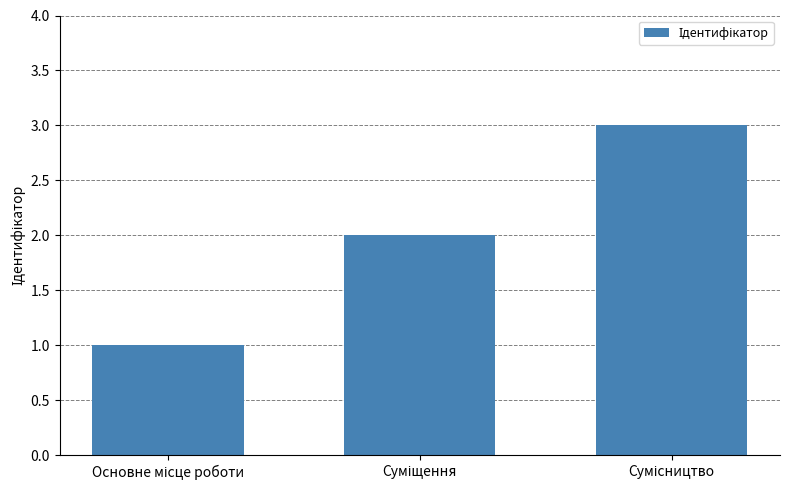

What is the sum of all values?

6